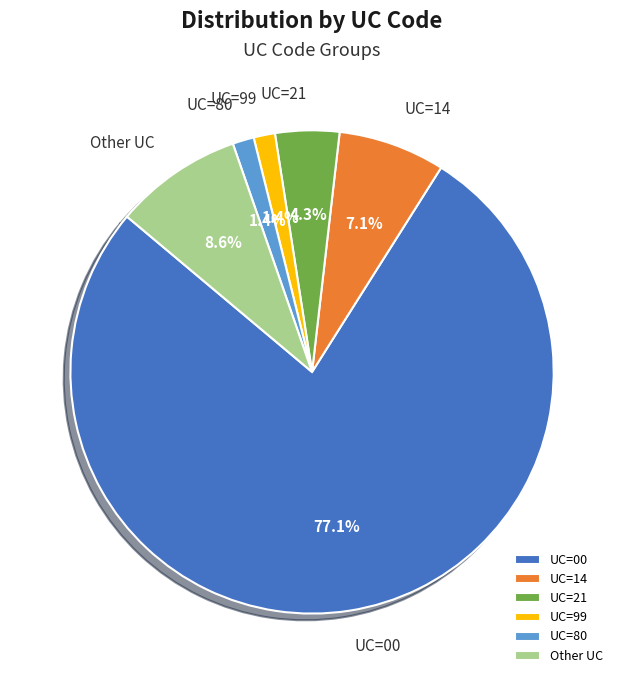

To the nearest percent, what is the difference between the largest and smallest slice percentages?

76%